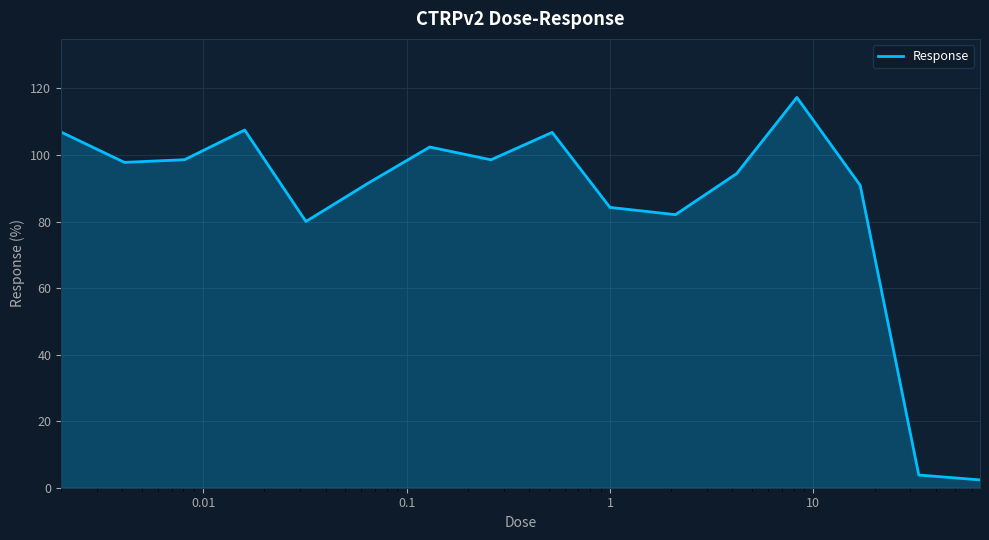

What is the greatest value displayed?

117.3